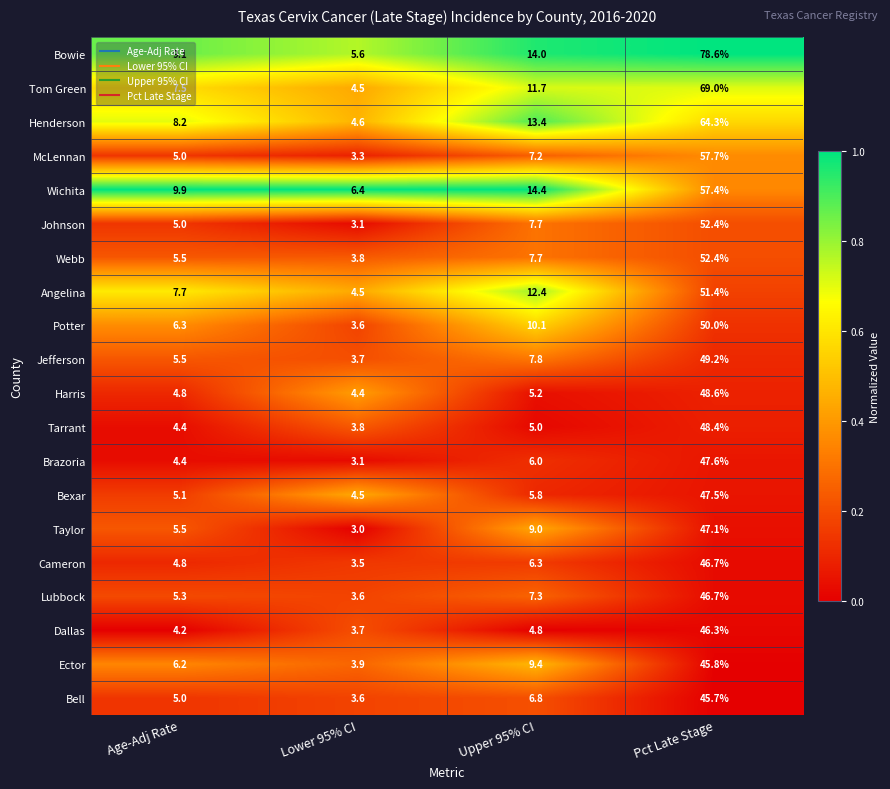

What is the total value across all series at Age-Adj Rate?

119.4